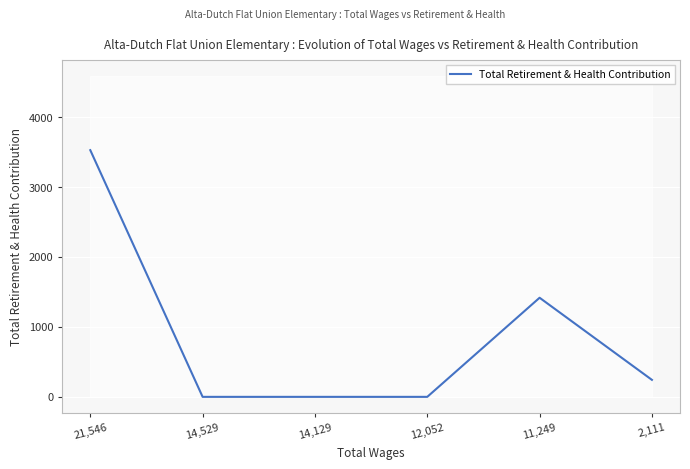

How many positive values are there?

3